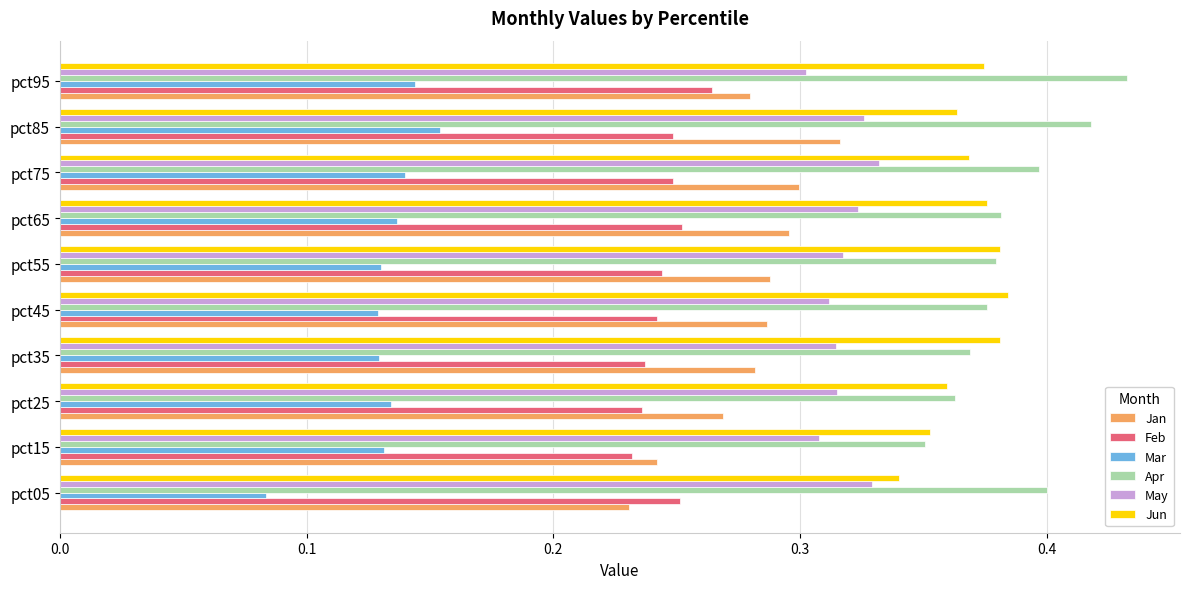

At which label does Mar reach its peak?

pct85